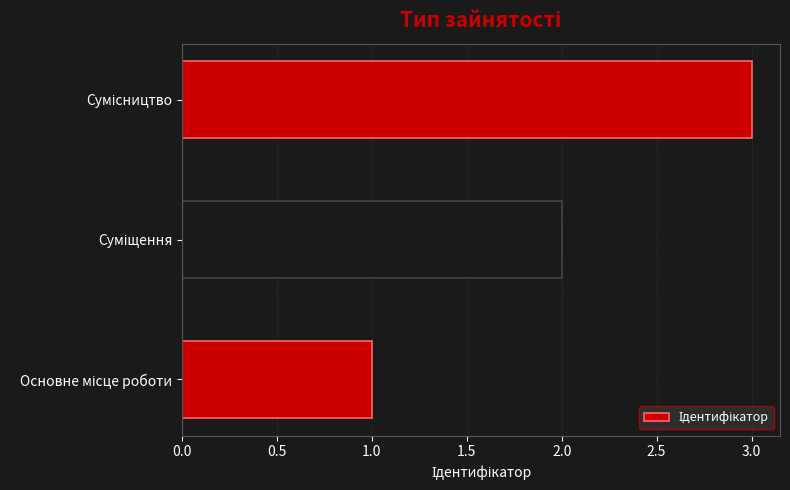

How many bars are there in total?

3